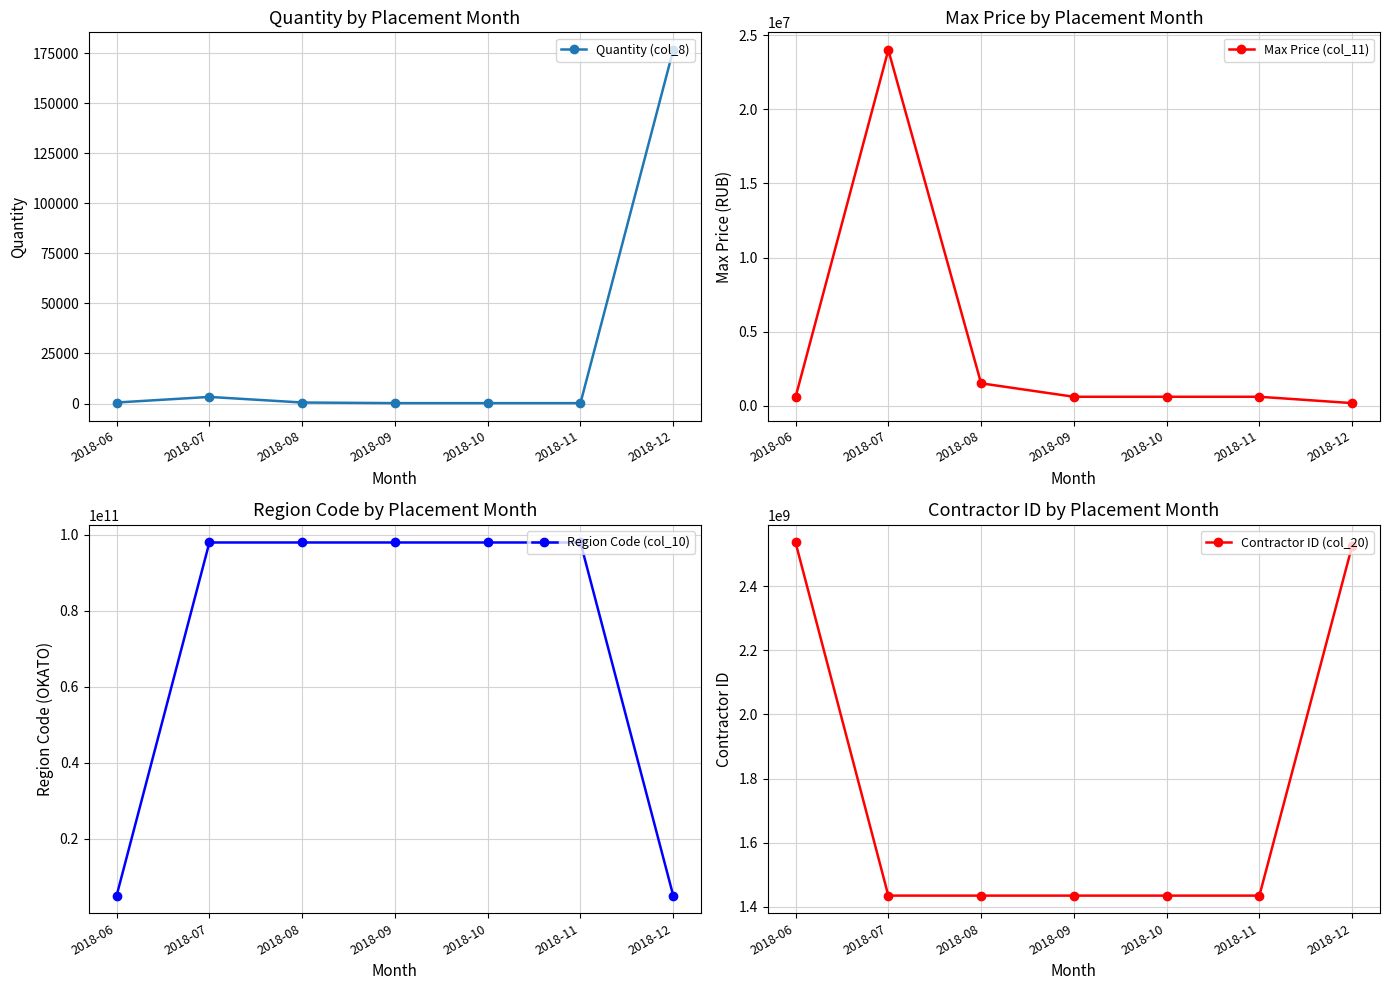

Does the chart display data point markers on the line(s)?

Yes